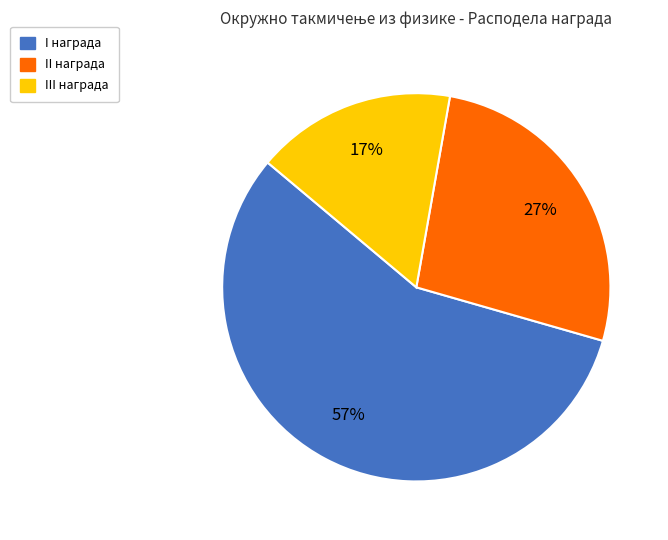

Rank the categories by value from highest to lowest.

I награда, II награда, III награда